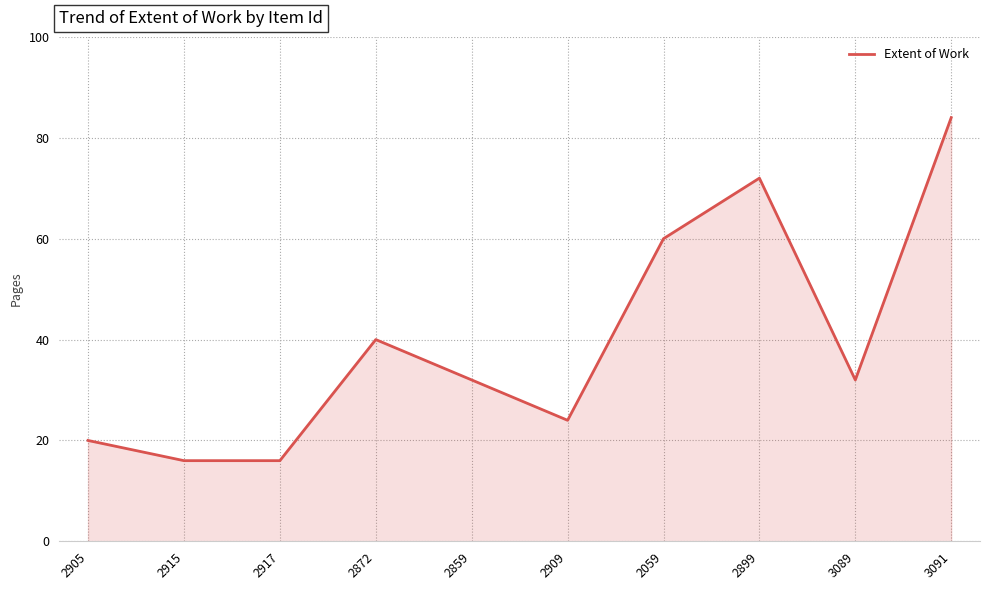

How many categories are shown in the chart?

10